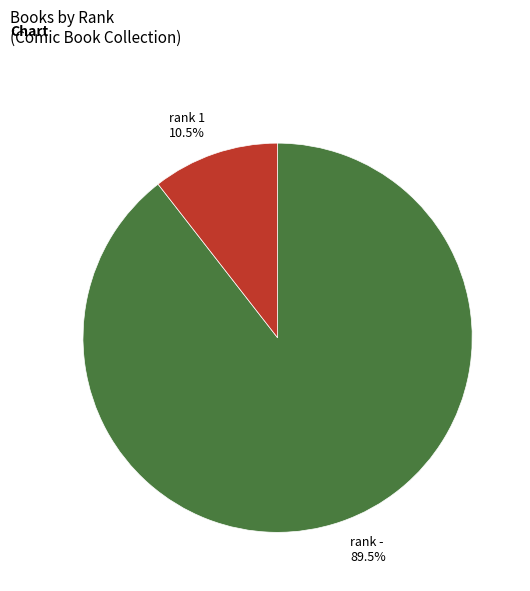

What is the ratio of the value at rank - 89.5% to the value at rank 1 10.5%?

8.5